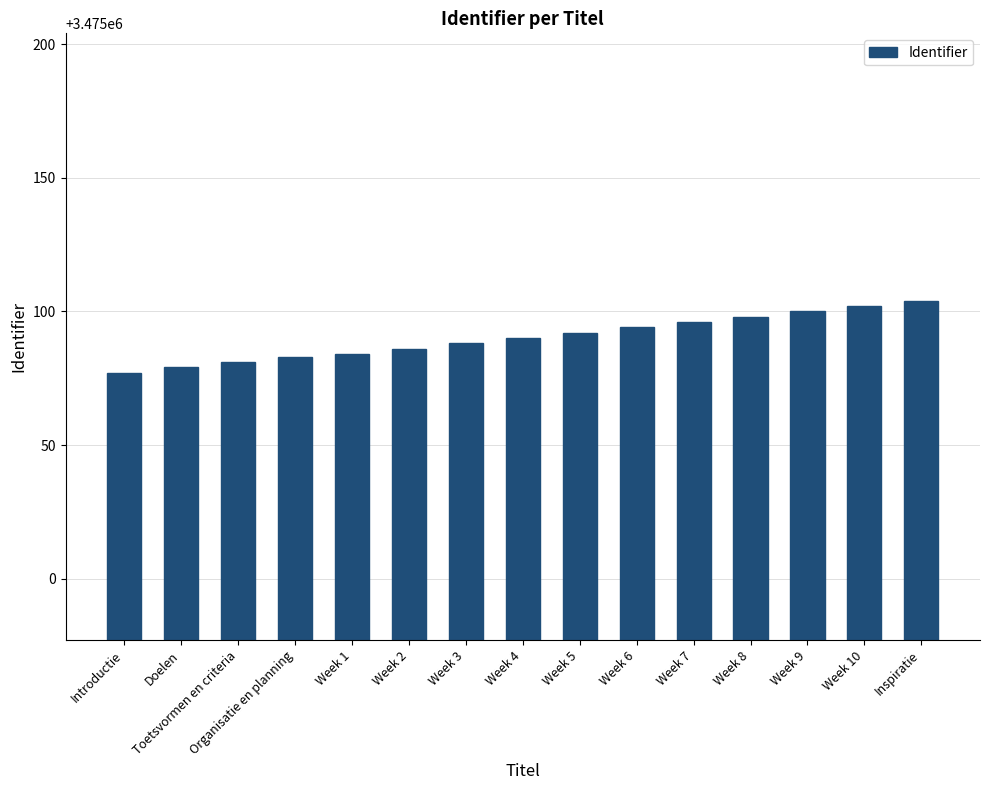

Which category has the lowest value across all series?

Introductie